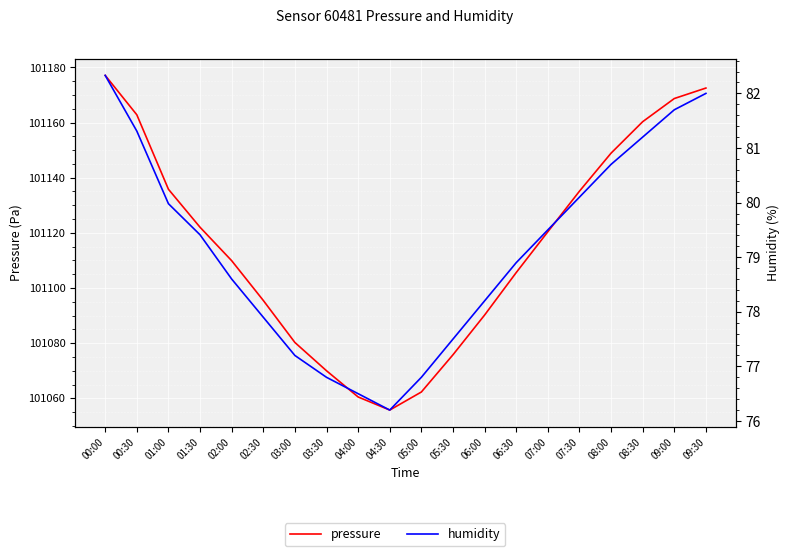

Rank the series by their average value, from lowest to highest.

humidity, pressure